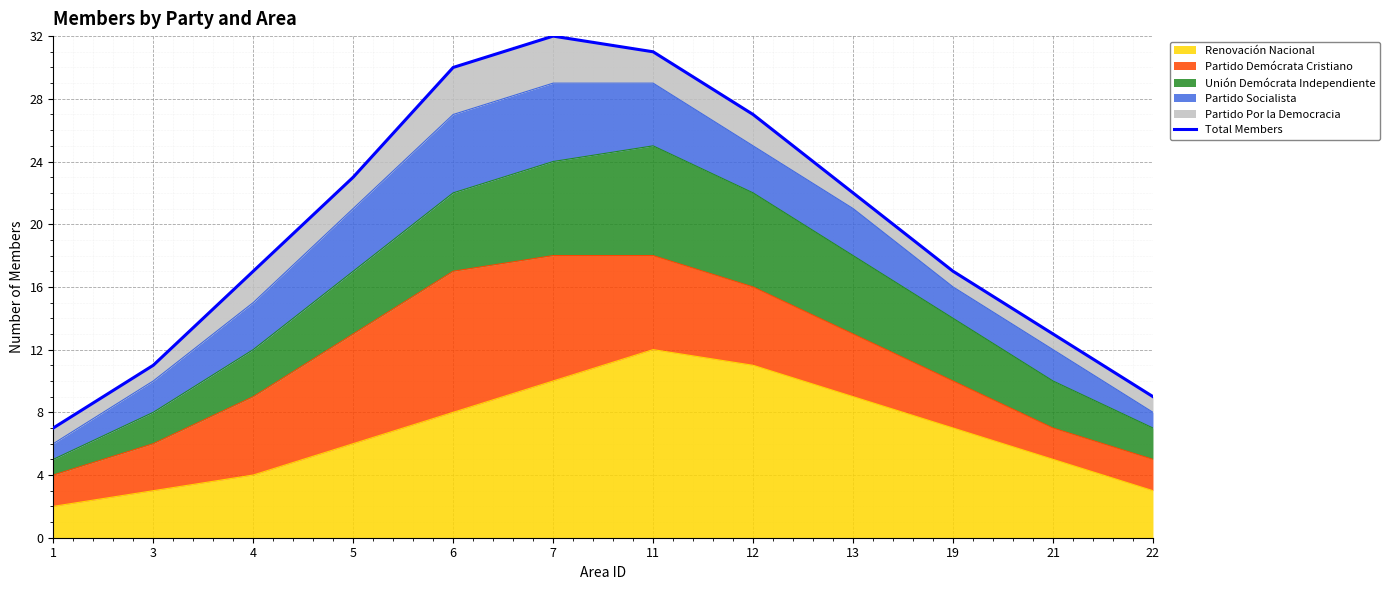

What is the sum of the values at 3 and 5?

34